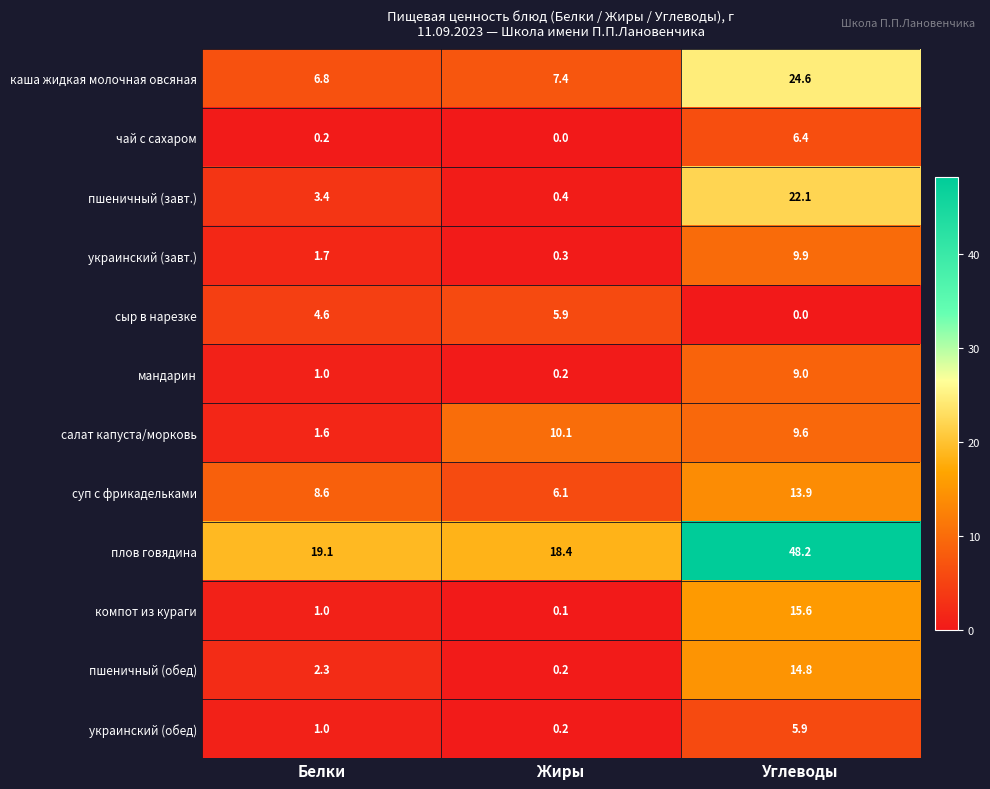

Rank the categories by пшеничный (завт.) value from highest to lowest.

Углеводы, Белки, Жиры